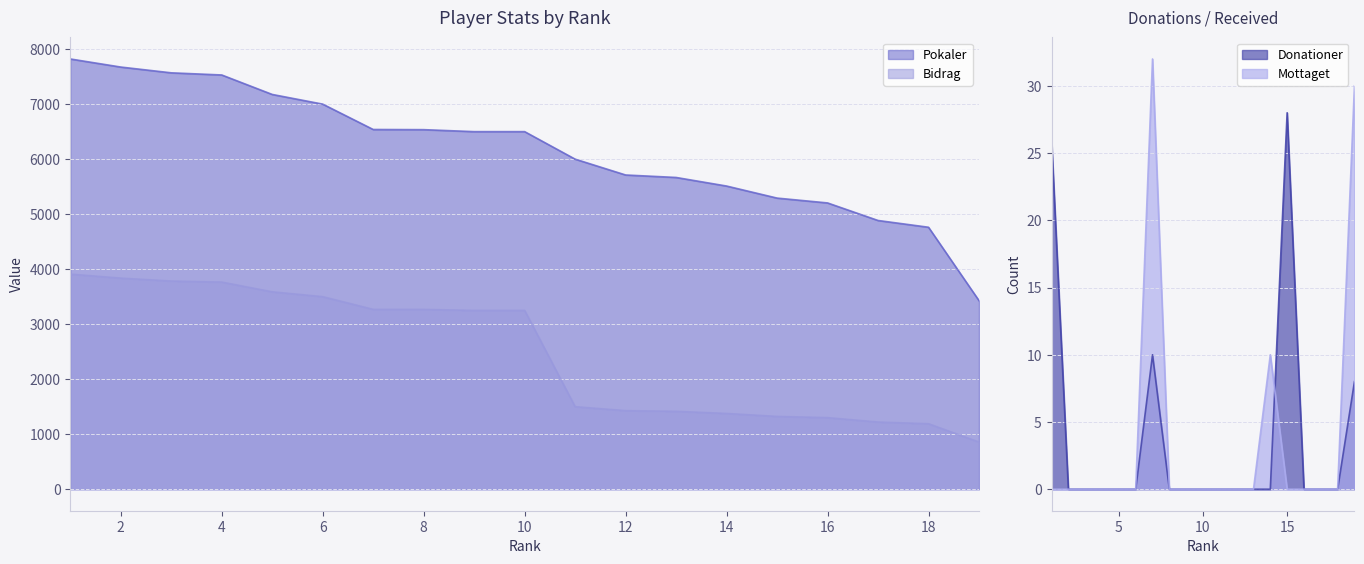

True or false: Donationer has a value of 0 at 8.

True